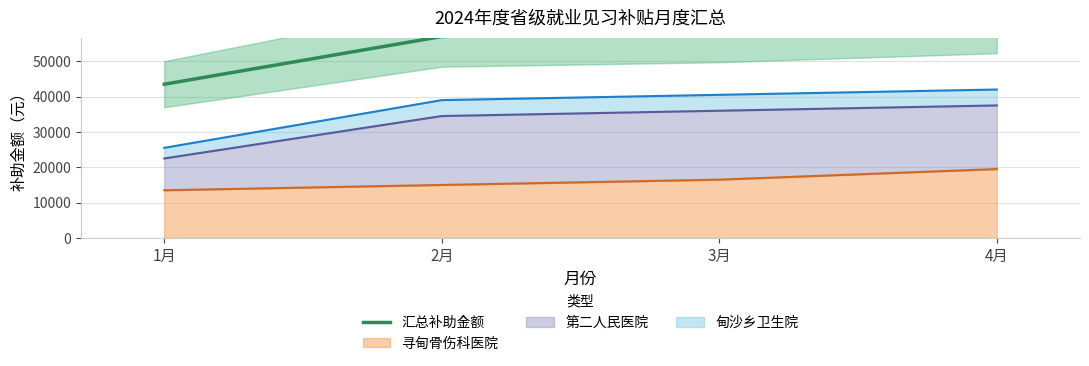

Which label corresponds to the smallest value in the chart?

1月